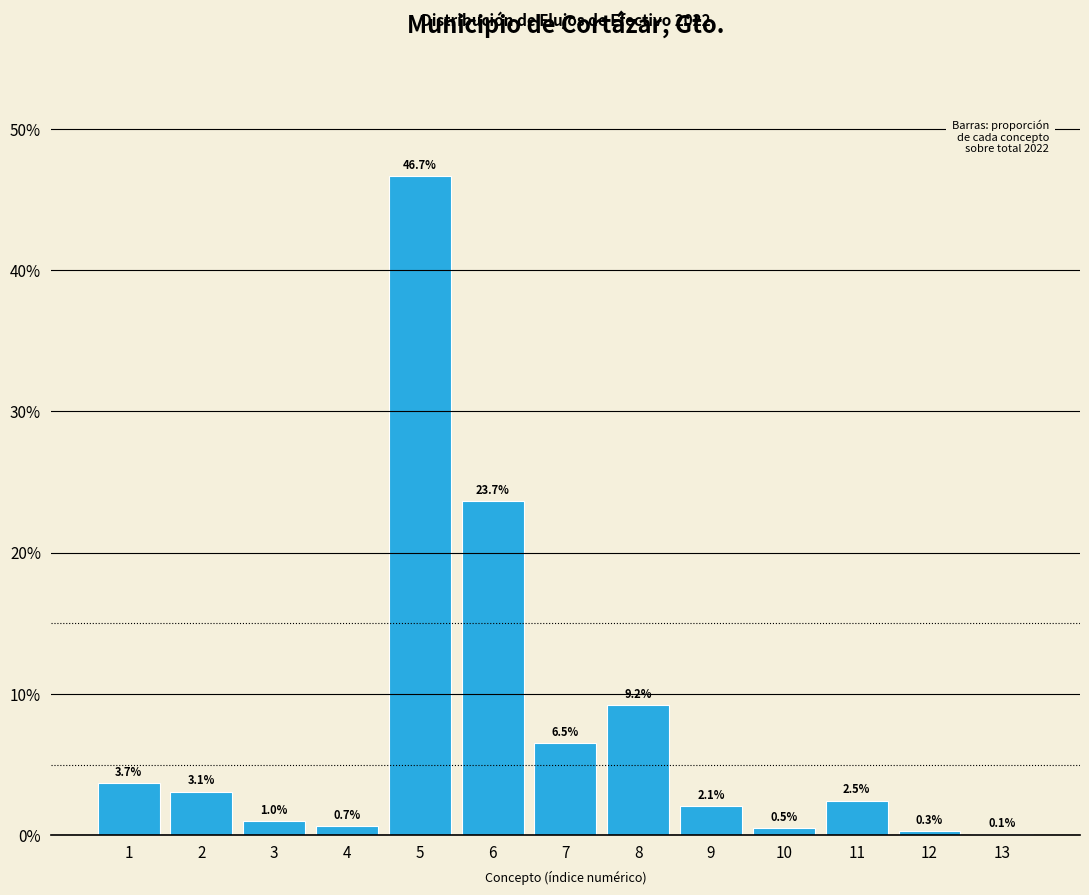

Reading right to left, extract all data points from this chart.

13=0.1	12=0.3	11=2.5	10=0.5	9=2.1	8=9.2	7=6.5	6=23.7	5=46.7	4=0.7	3=1.0	2=3.1	1=3.7